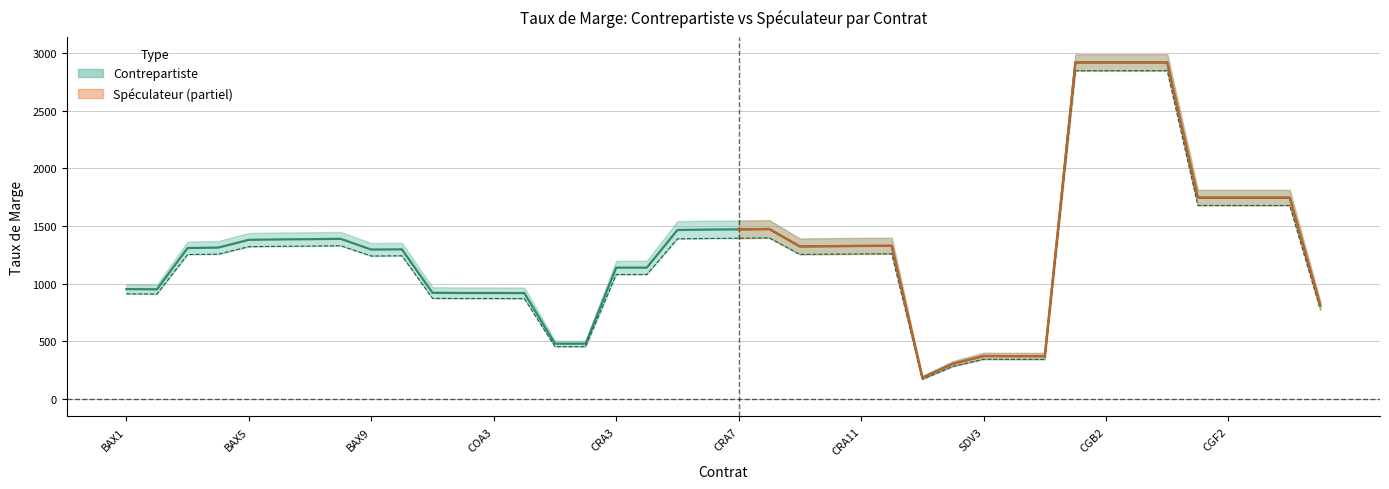

How many values in the TAUX DE MARGE SPECULATEUR series are below 1323?

20